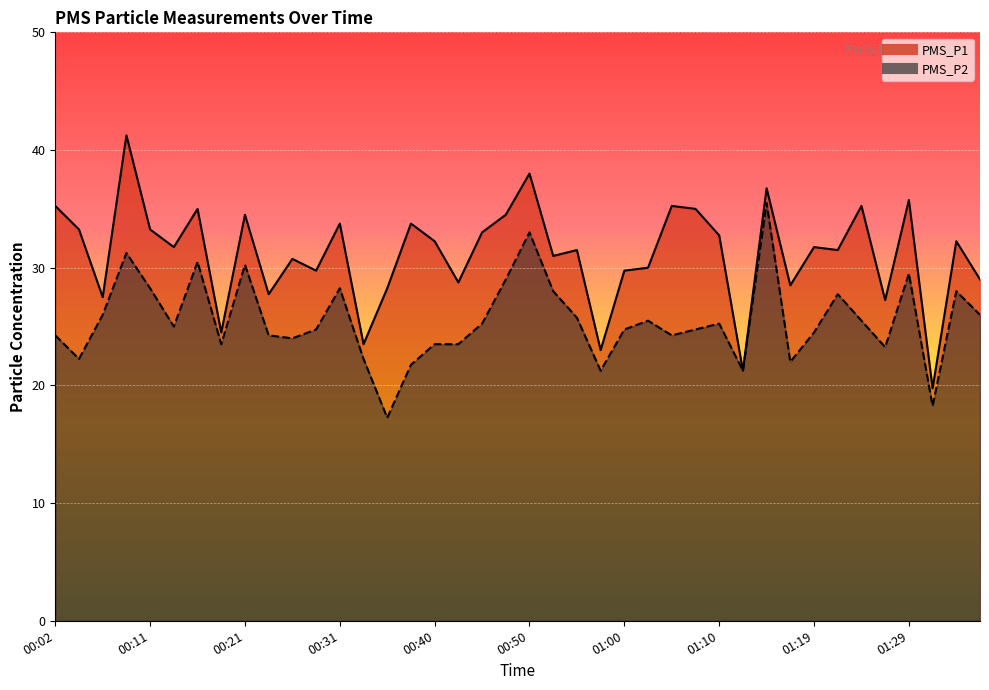

Which series changed the most between 00:50 and 00:57?

PMS_P1